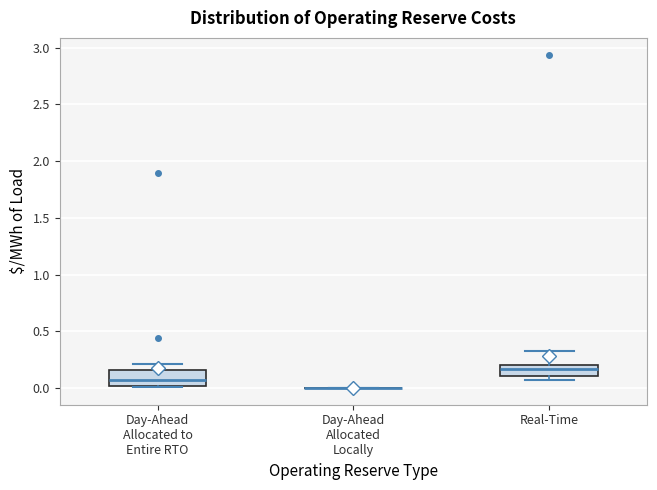

Reading left to right, transcribe this box plot: for each box, give where its median line is, the range the box spans, and where its two whiskers end, as read against the y-axis. The values are not printed on the chart, so give them approximately, as read against the axis.

Day-Ahead Allocated to Entire RTO: median 0.05, box 0.00 to 0.15, whiskers 0.00 to 0.20
Day-Ahead Allocated Locally: box collapsed to a line at 0.00, whiskers 0.00 to 0.00
Real-Time: median 0.15, box 0.10 to 0.20, whiskers 0.05 to 0.35